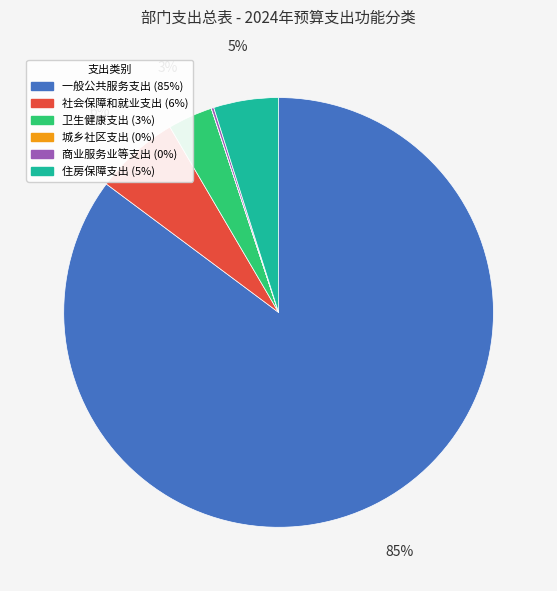

Is it true that 住房保障支出 is 19% of the pie?

False